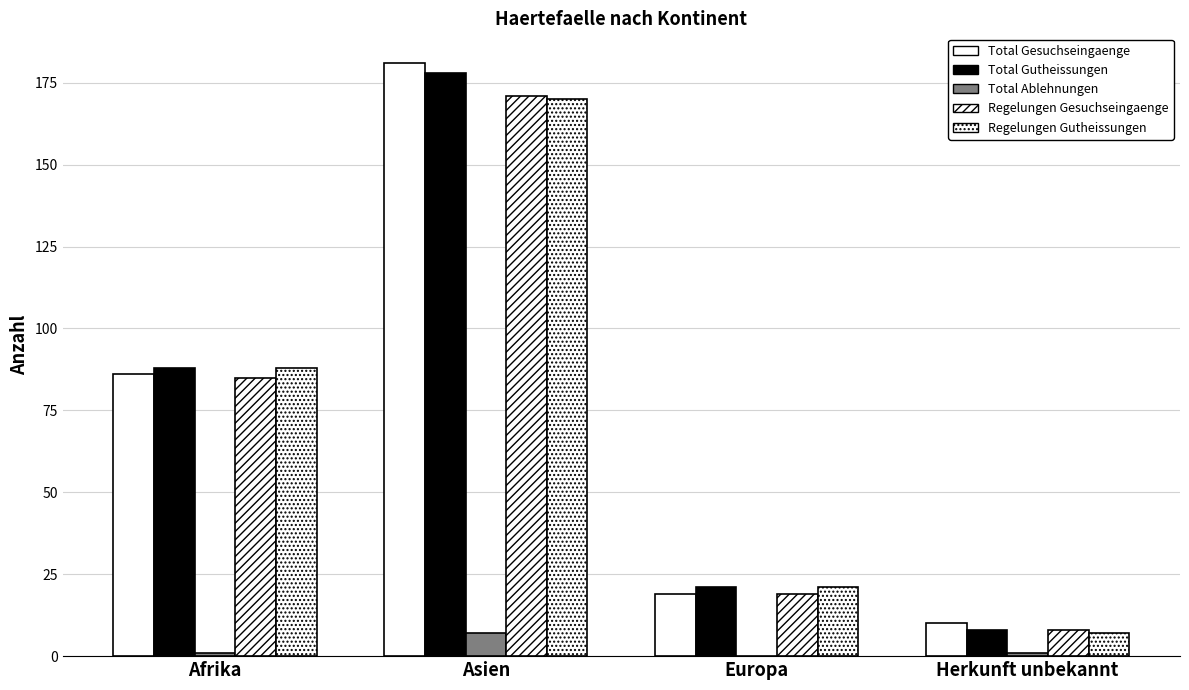

What is the difference between the maximum and minimum values in the Total Gesuchseingaenge series?

171